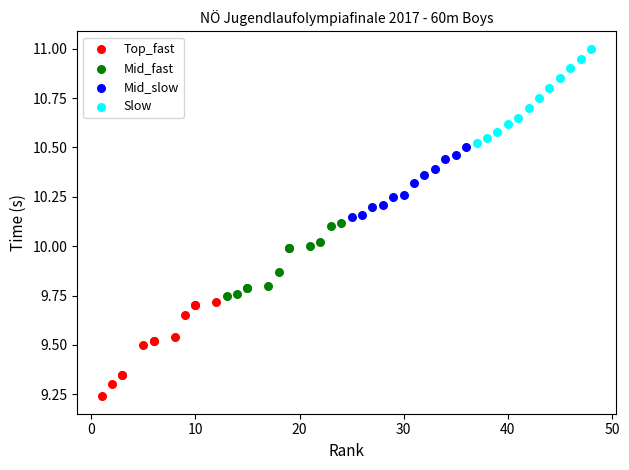

Which series reaches the maximum Y coordinate?

Slow